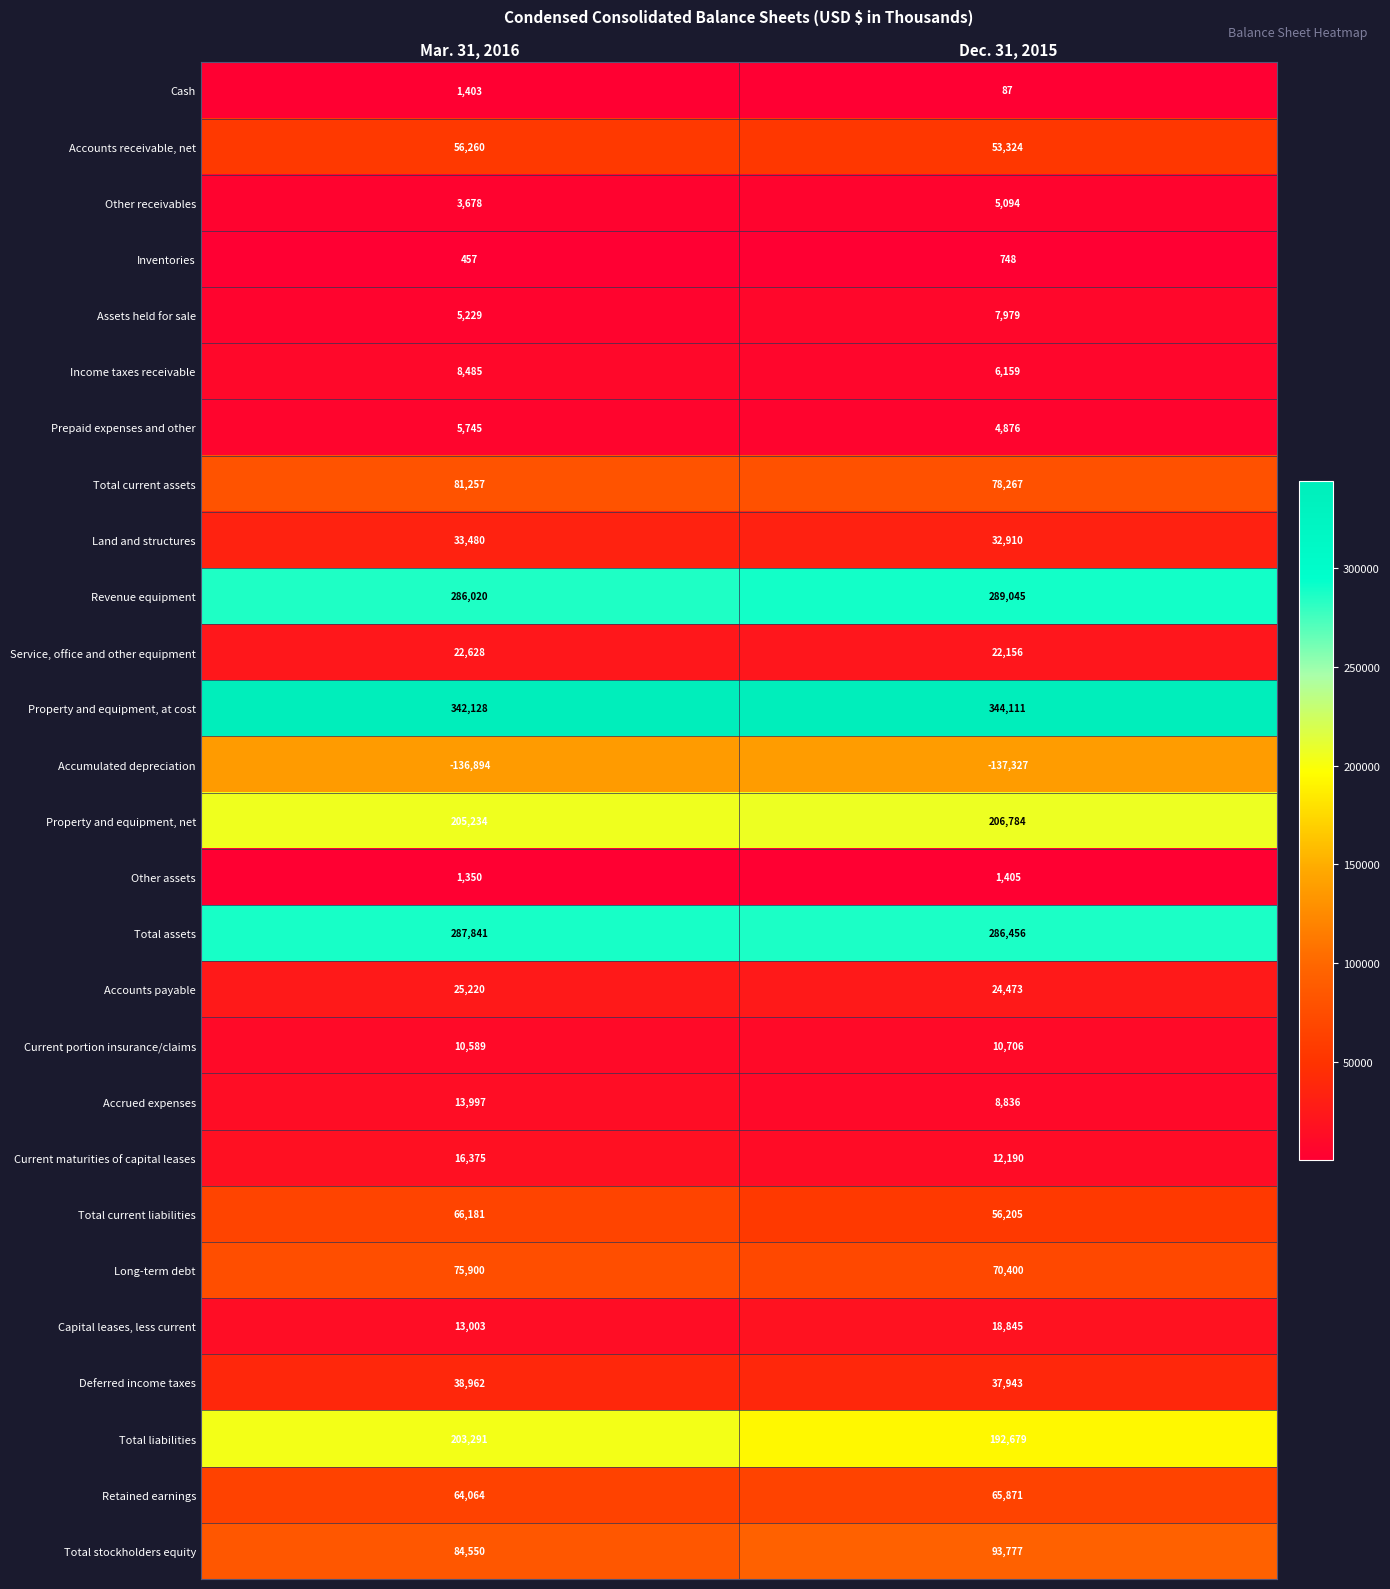

How many distinct data groups are displayed?

27